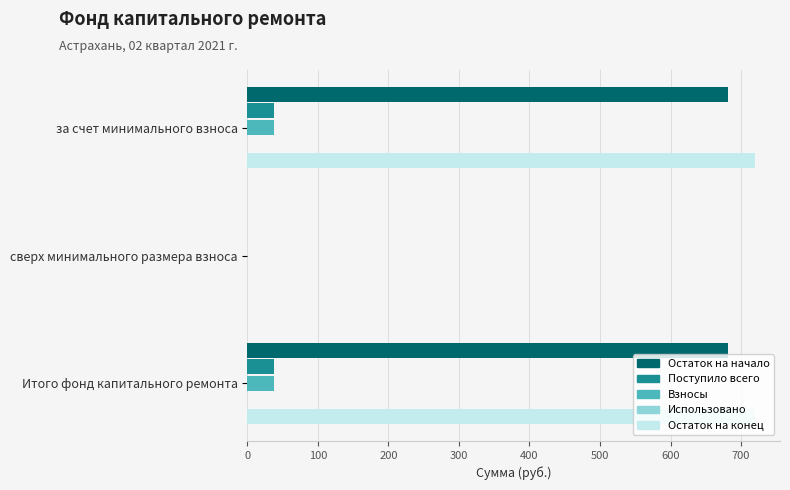

What is the total value across all series at за счет минимального взноса?

1475.8